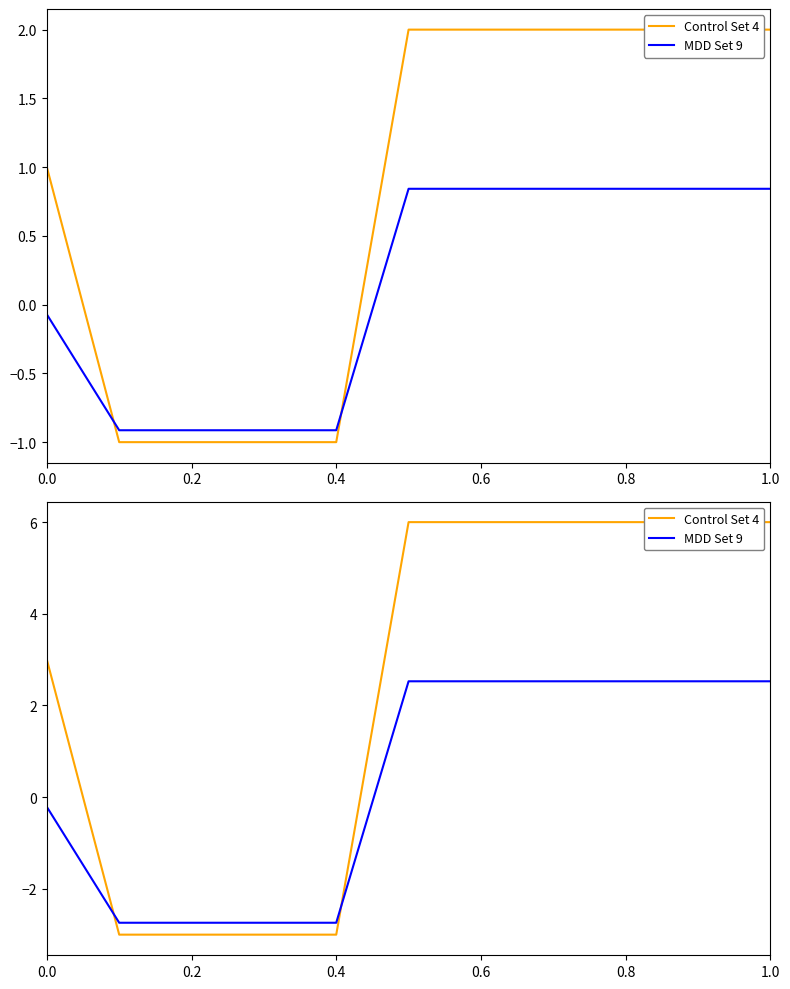

The Control Set 4 series shows -5.3 at 0.4. True or false?

False